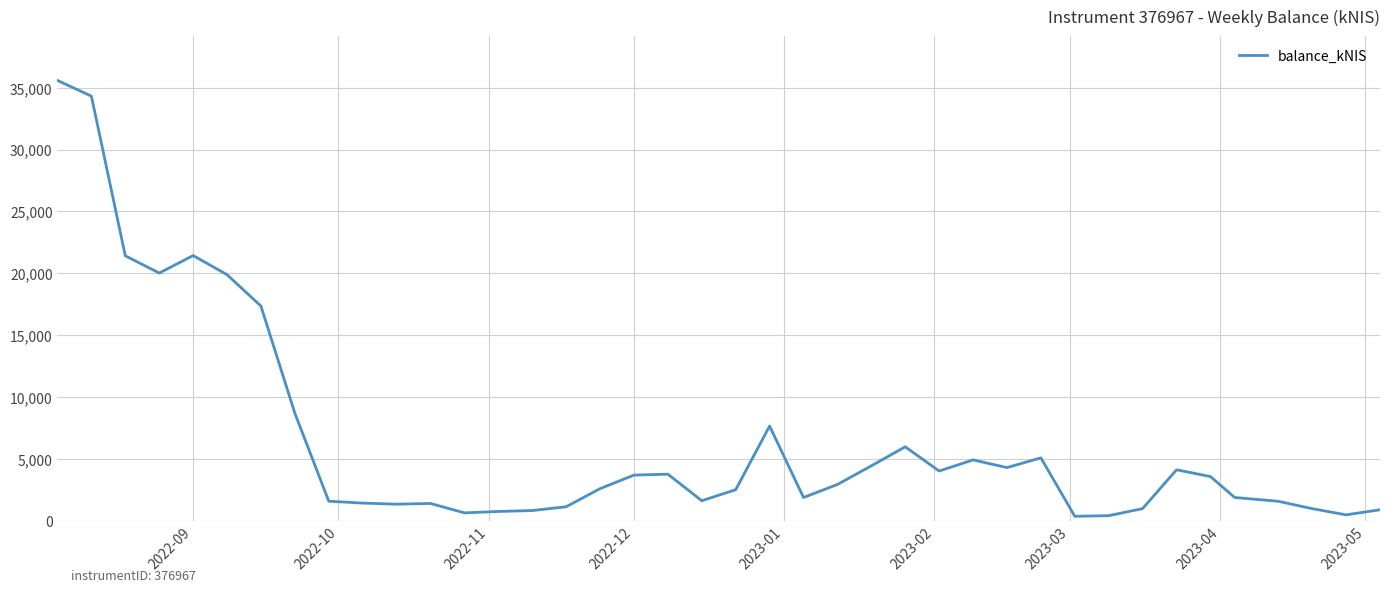

What is the greatest value displayed?

35580.8